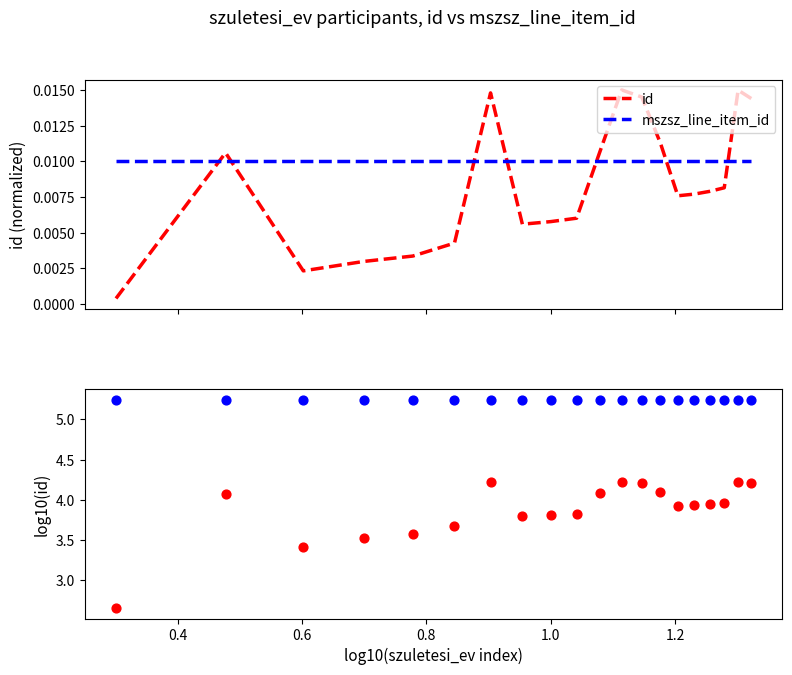

Which series contains the lowest Y value?

id